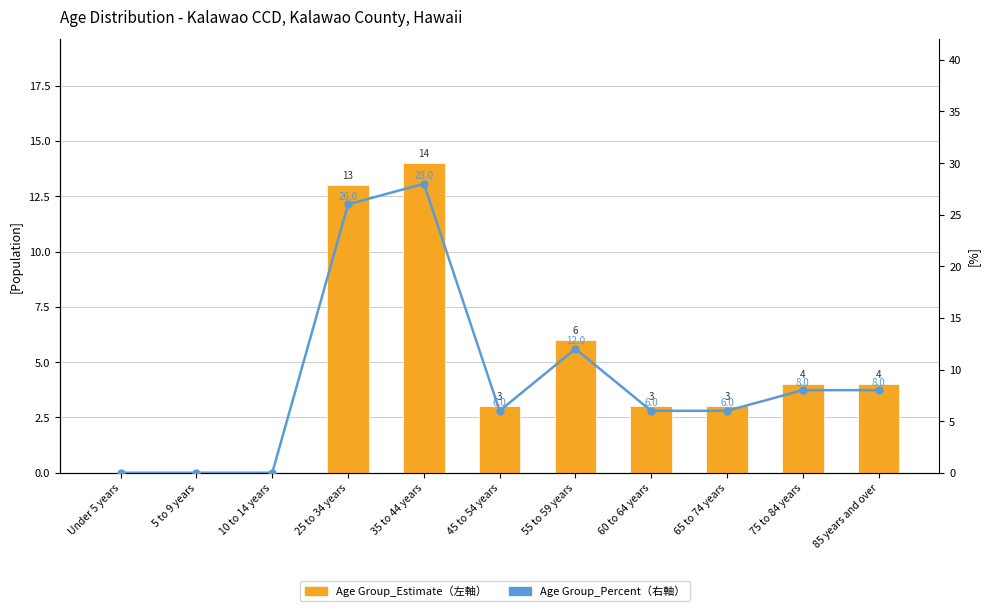

At which label does Age Group_Percent (右軸) reach its minimum?

Under 5 years